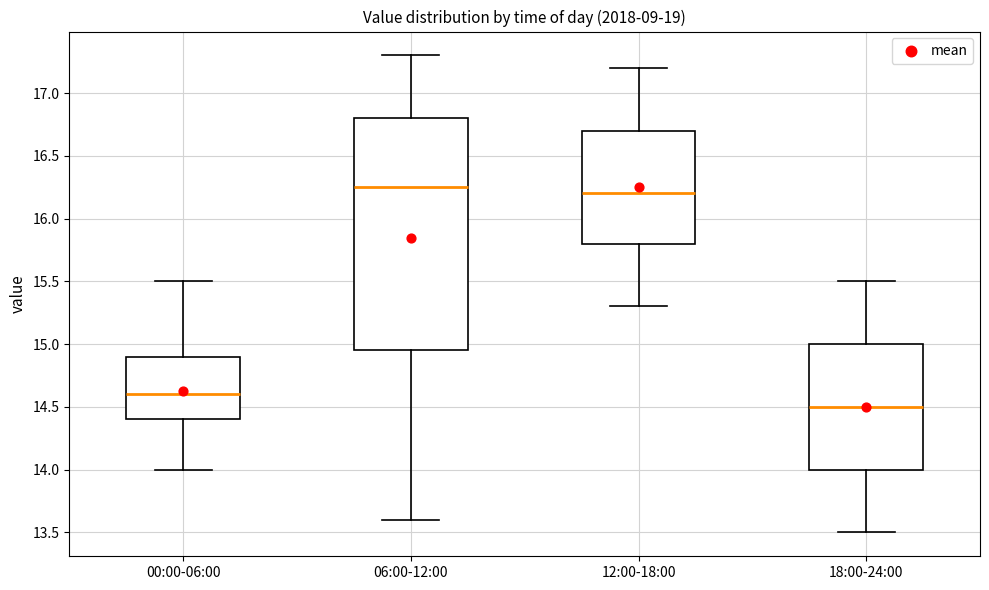

Which box's median line is the highest?

06:00-12:00